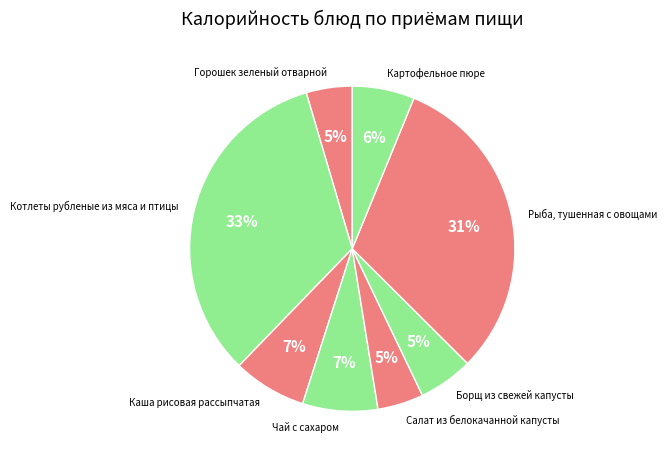

To the nearest percent, what percentage of the pie is Рыба, тушенная с овощами?

31%